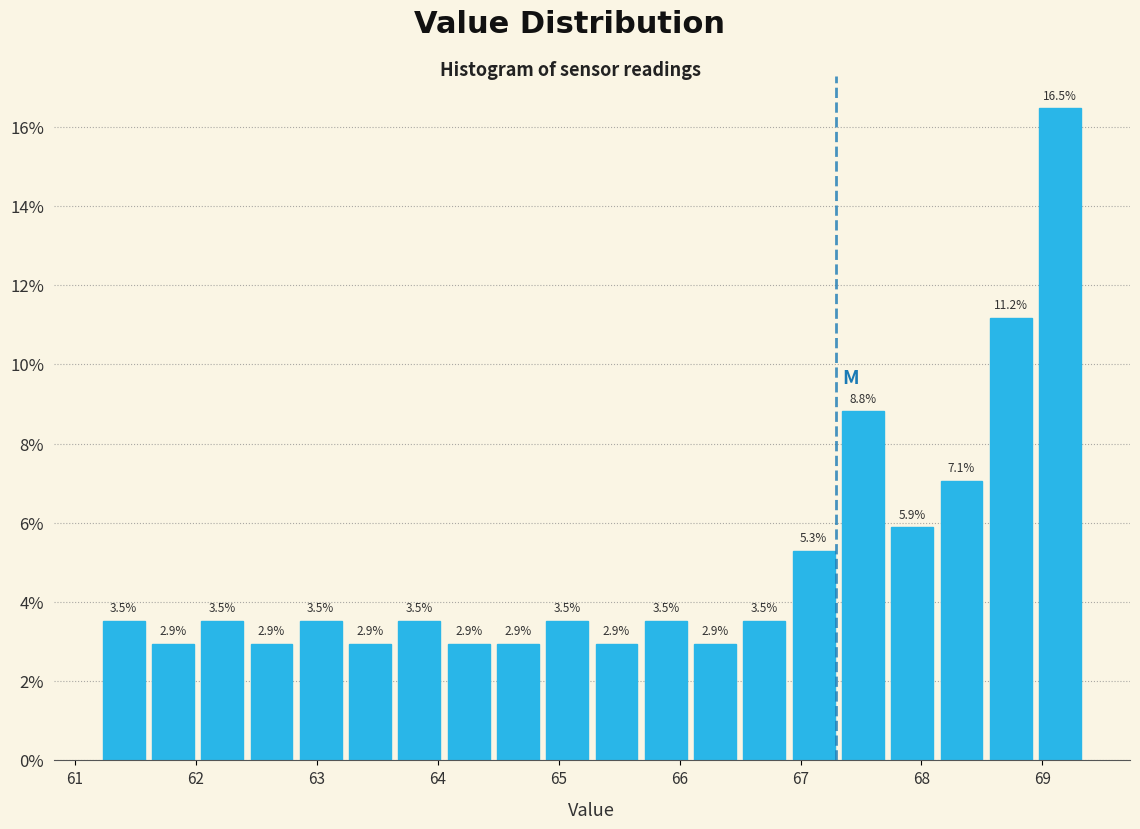

Reading left to right, list every bar in this chart as the range it spans on the x-axis followed by its height. The bar edges are not printed on the chart, so give them approximately, as read against the axis.

61.2 to 61.6: 3.5
61.6 to 62.0: 2.9
62.0 to 62.4: 3.5
62.4 to 62.8: 2.9
62.8 to 63.2: 3.5
63.2 to 63.6: 2.9
63.6 to 64.1: 3.5
64.1 to 64.5: 2.9
64.5 to 64.9: 2.9
64.9 to 65.3: 3.5
65.3 to 65.7: 2.9
65.7 to 66.1: 3.5
66.1 to 66.5: 2.9
66.5 to 66.9: 3.5
66.9 to 67.3: 5.3
67.3 to 67.7: 8.8
67.7 to 68.1: 5.9
68.1 to 68.5: 7.1
68.5 to 68.9: 11.2
68.9 to 69.4: 16.5